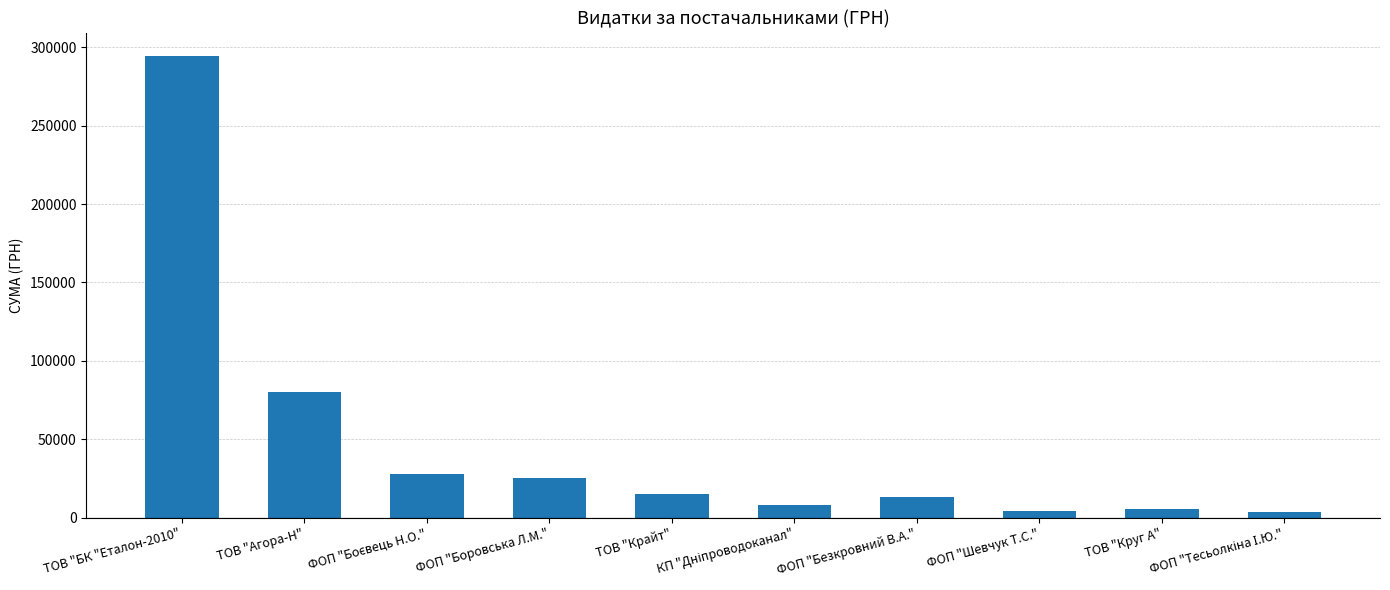

True or false: the data shows 480698.3 at ТОВ "БК "Еталон-2010".

False